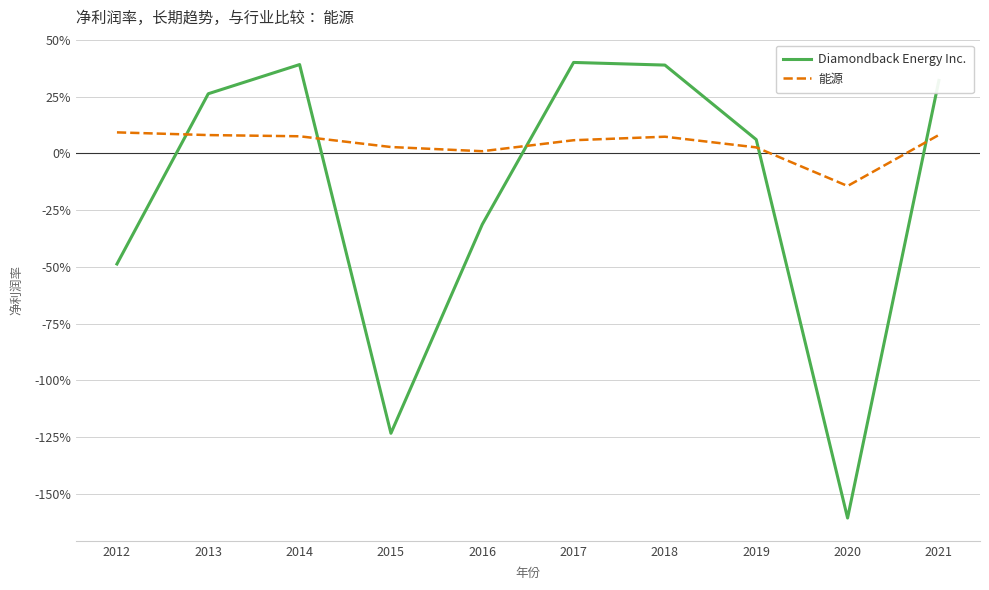

What is the value of the Diamondback Energy Inc. point at the 8th from the left?

0.1